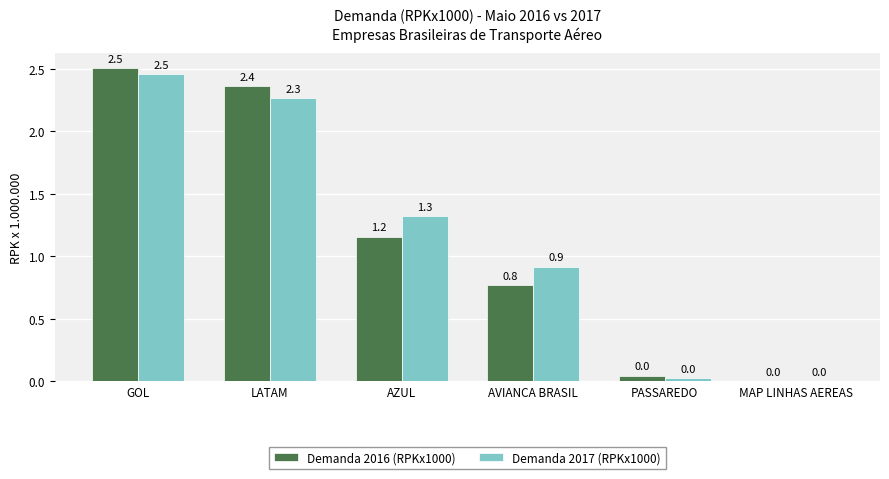

True or false: Demanda 2016 (RPKx1000) has a value of 1.2 at AZUL.

True